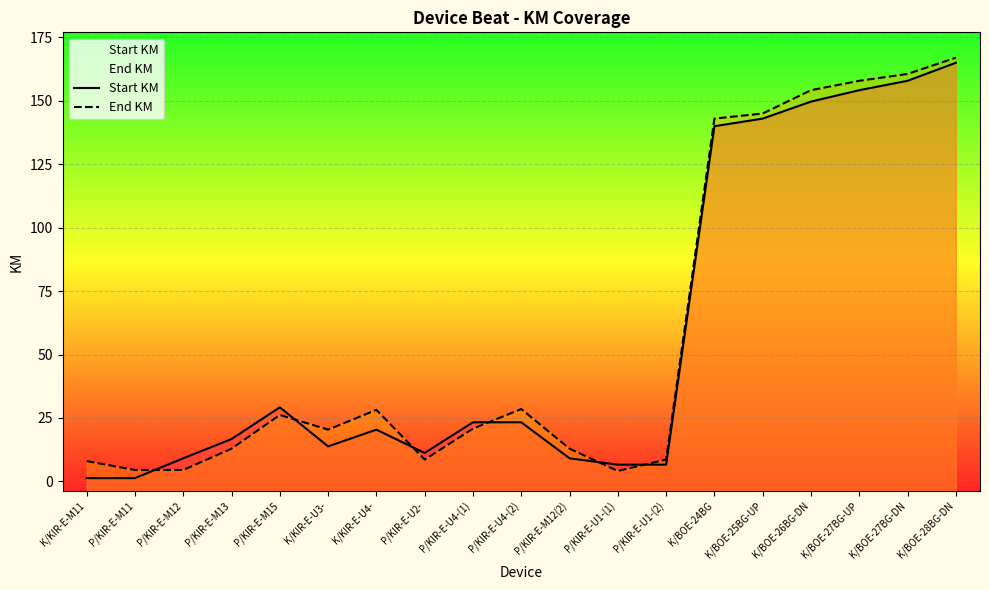

What is the difference between the second highest and minimum values in the End KM series?

156.5